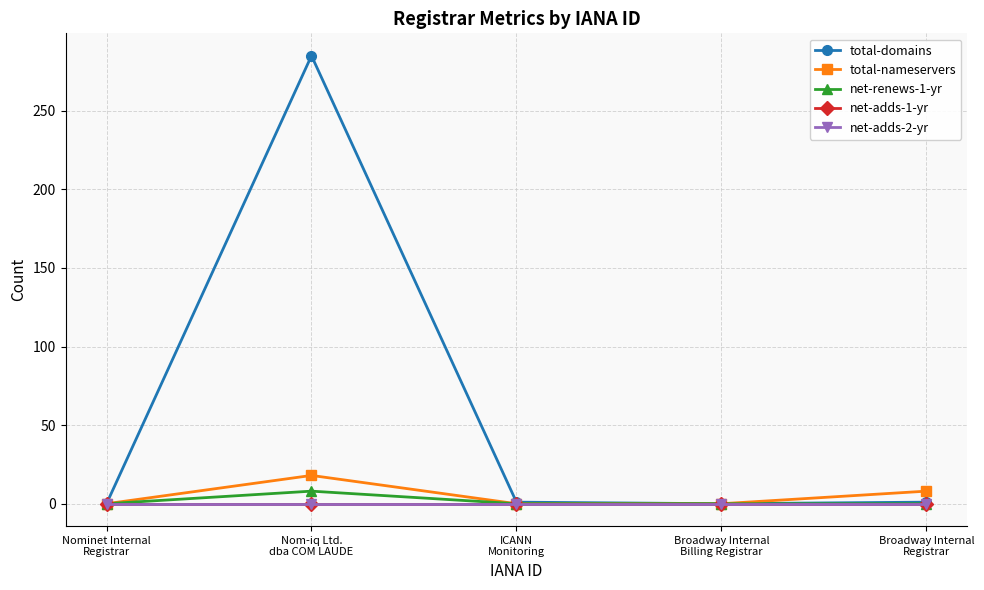

At Broadway Internal
Registrar, list the series in order from smallest to largest.

net-renews-1-yr, net-adds-1-yr, net-adds-2-yr, total-domains, total-nameservers